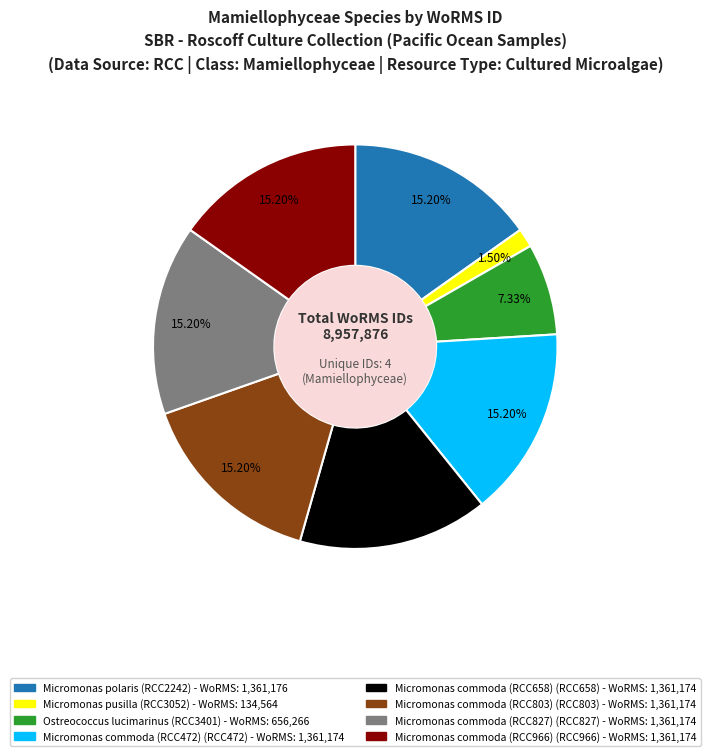

Is it true that Micromonas polaris is 15% of the pie?

True